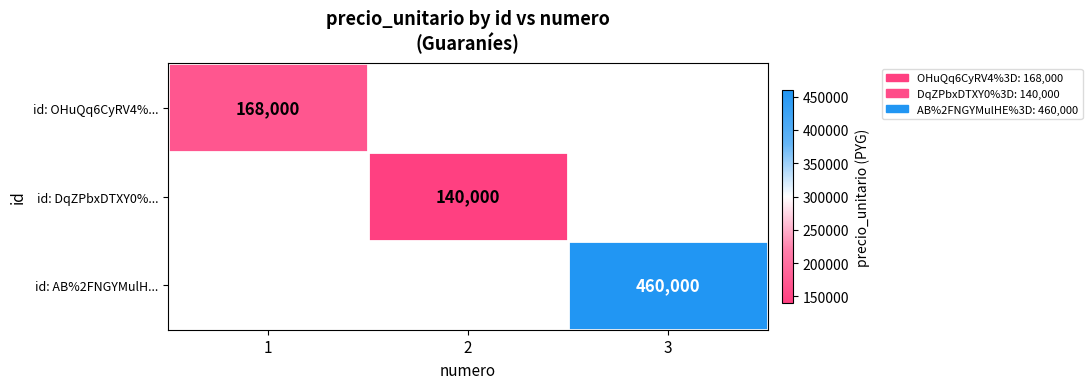

True or false: id: OHuQq6CyRV4%... has a value of 168000 at 1.

True